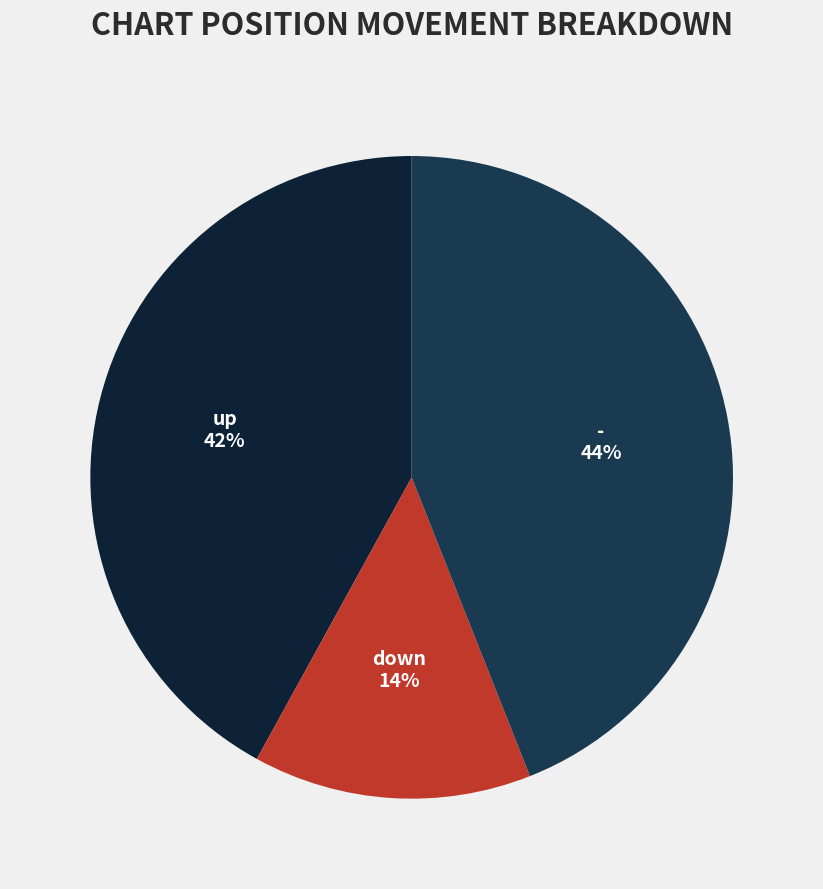

To the nearest percent, what is the difference between the - and up slice percentages?

2%